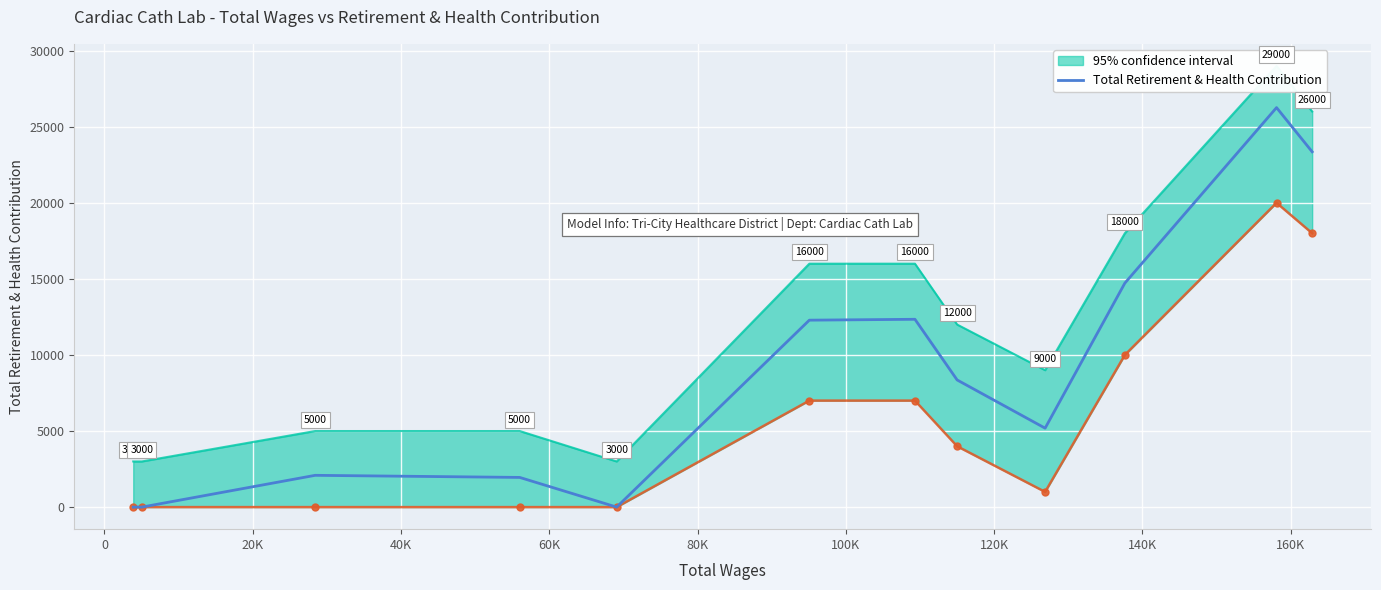

How many points are higher than both their immediate neighbors (excluding endpoints)?

3